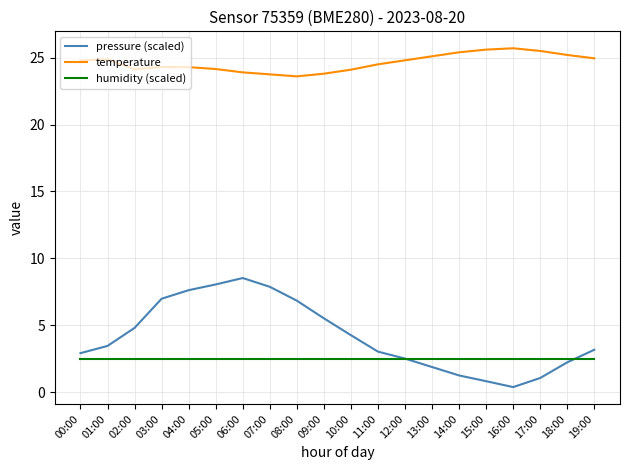

Read the pressure (scaled) value at 01:00.

3.5